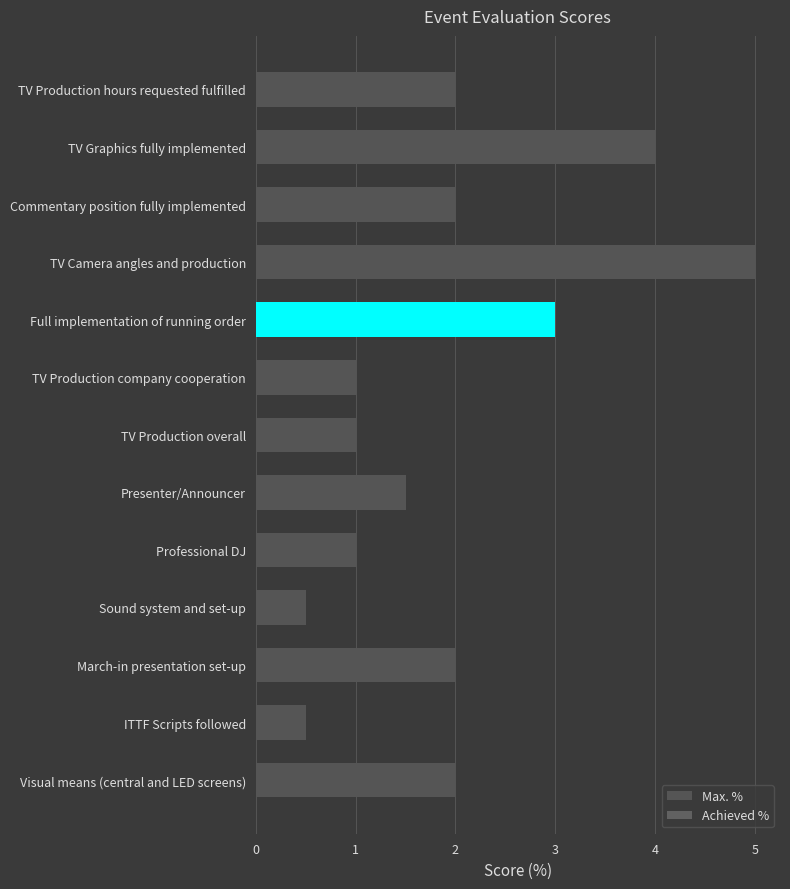

What is the ratio of the value at Professional DJ to the value at Commentary position fully implemented?

0.5